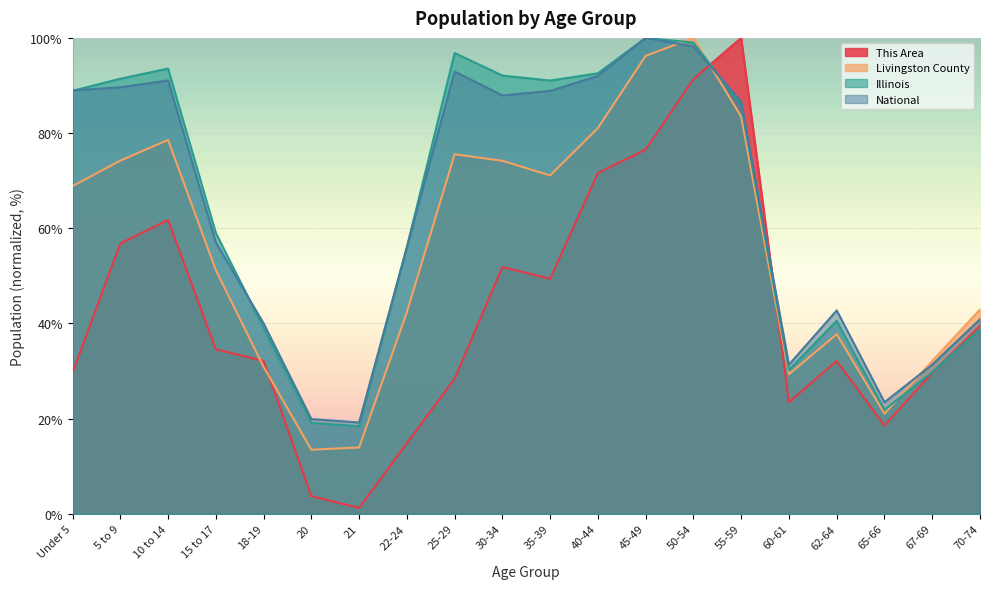

How many intersections are there between This Area and National?

2